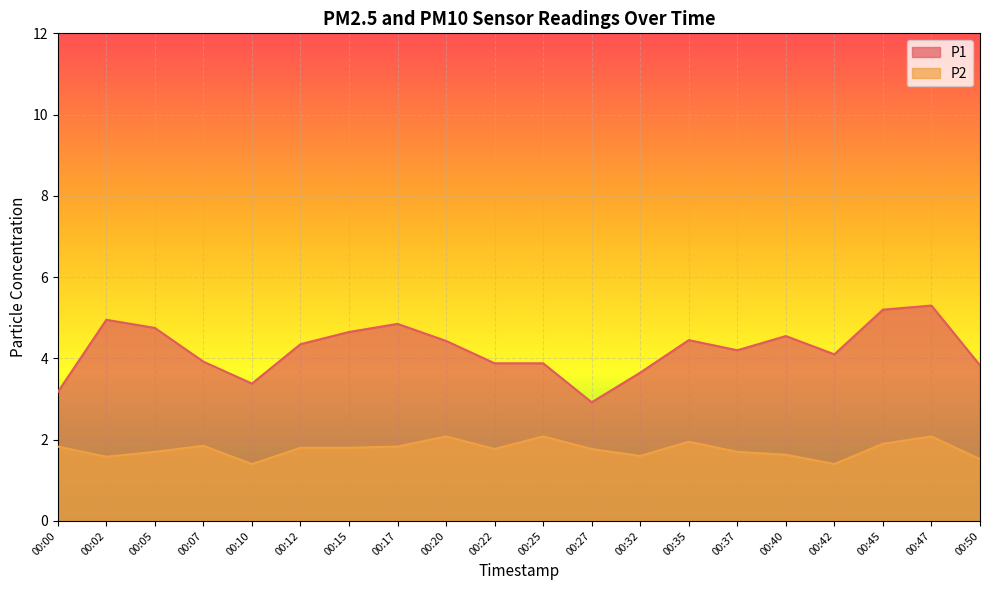

At which label does P1 reach its peak?

00:47